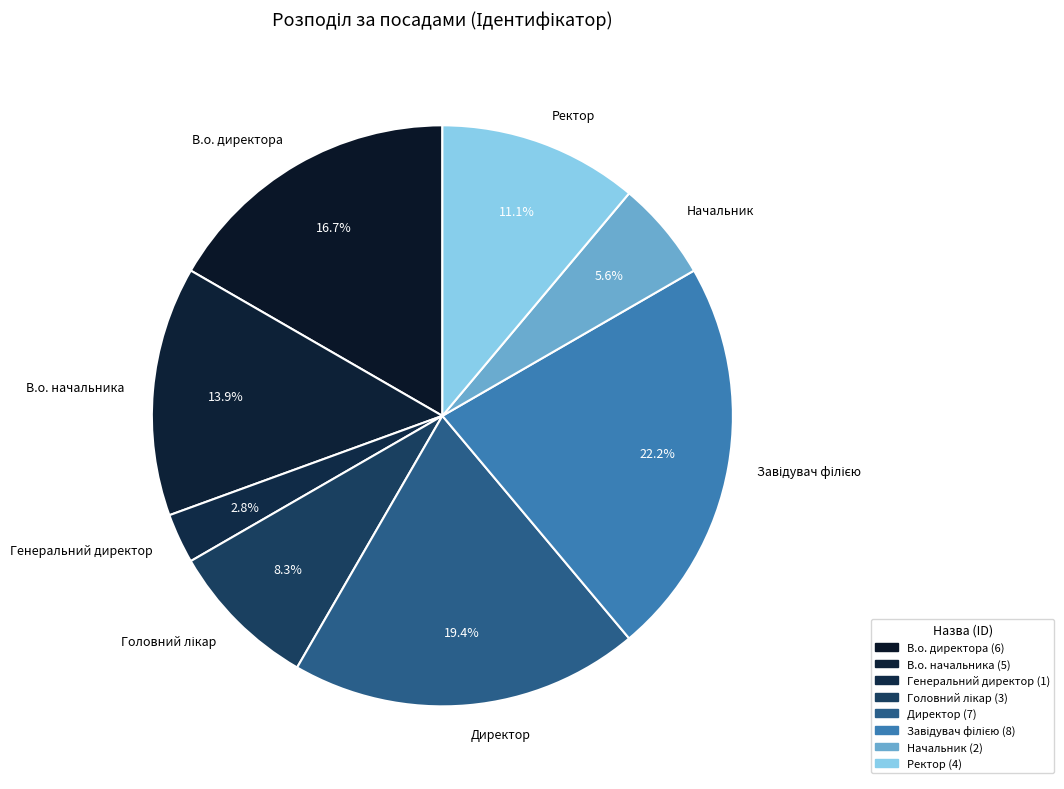

Approximately how many times larger is the value at Ректор compared to В.о. начальника?

0.8